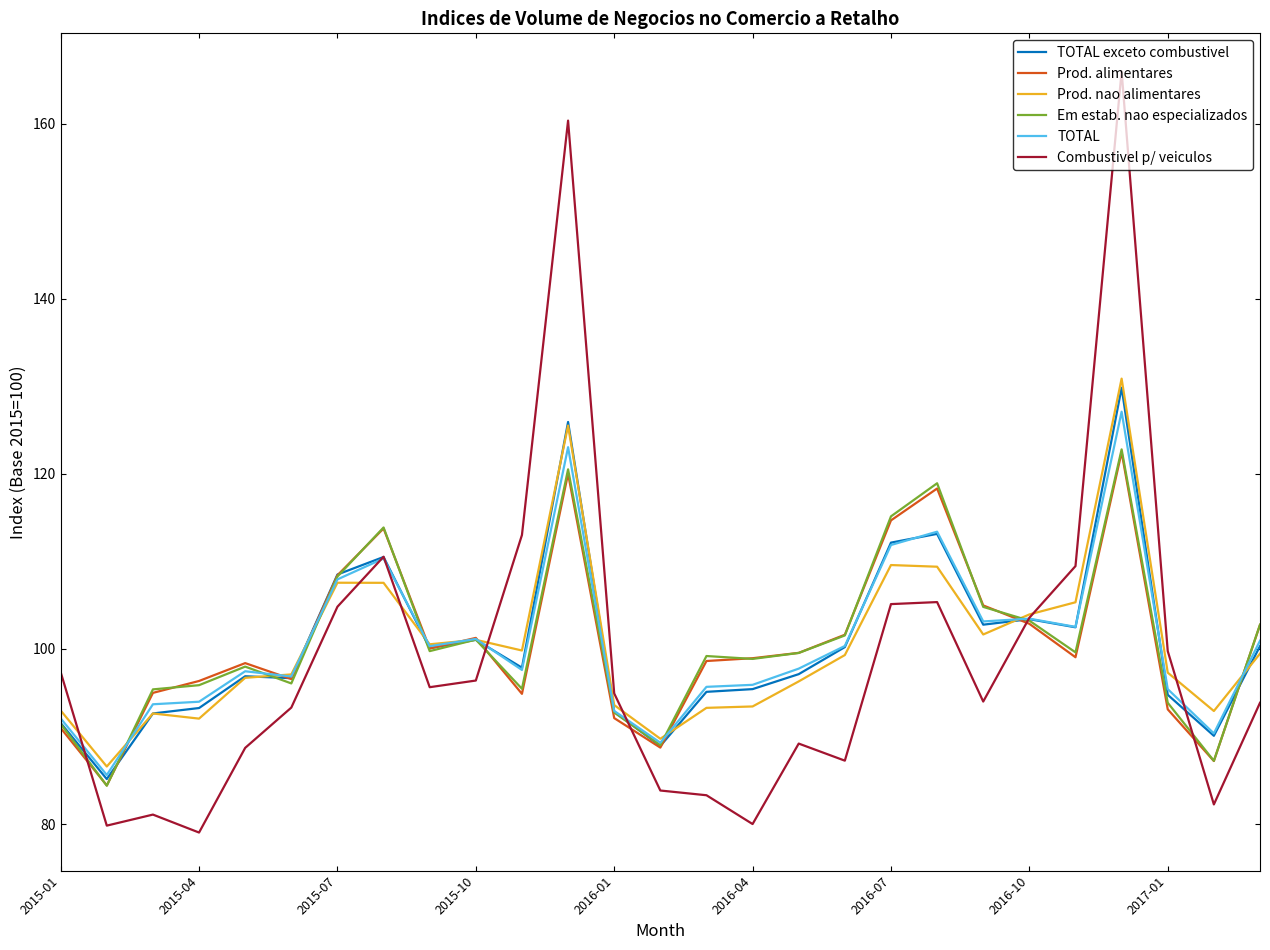

What is the highest value of the Prod. nao alimentares series?

130.9